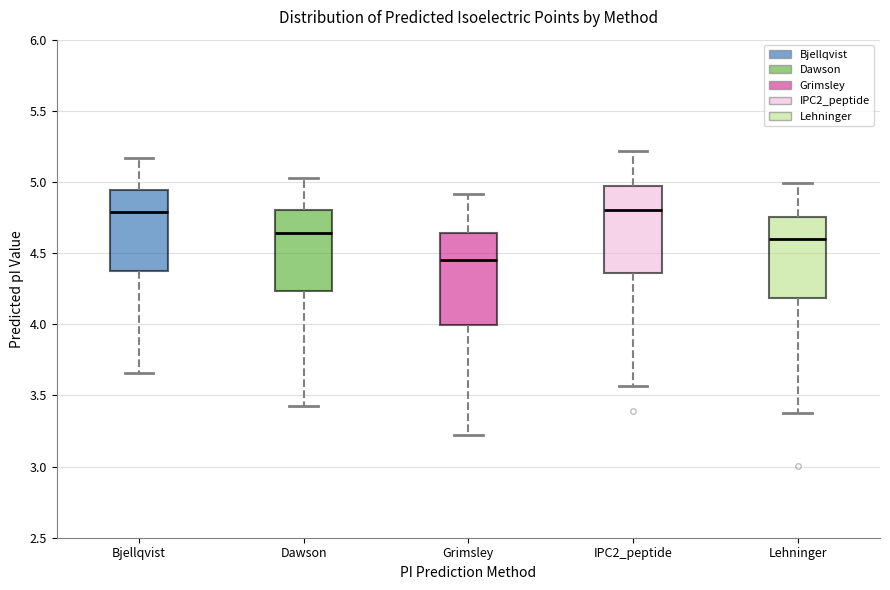

Which box has the lowest median line?

Grimsley